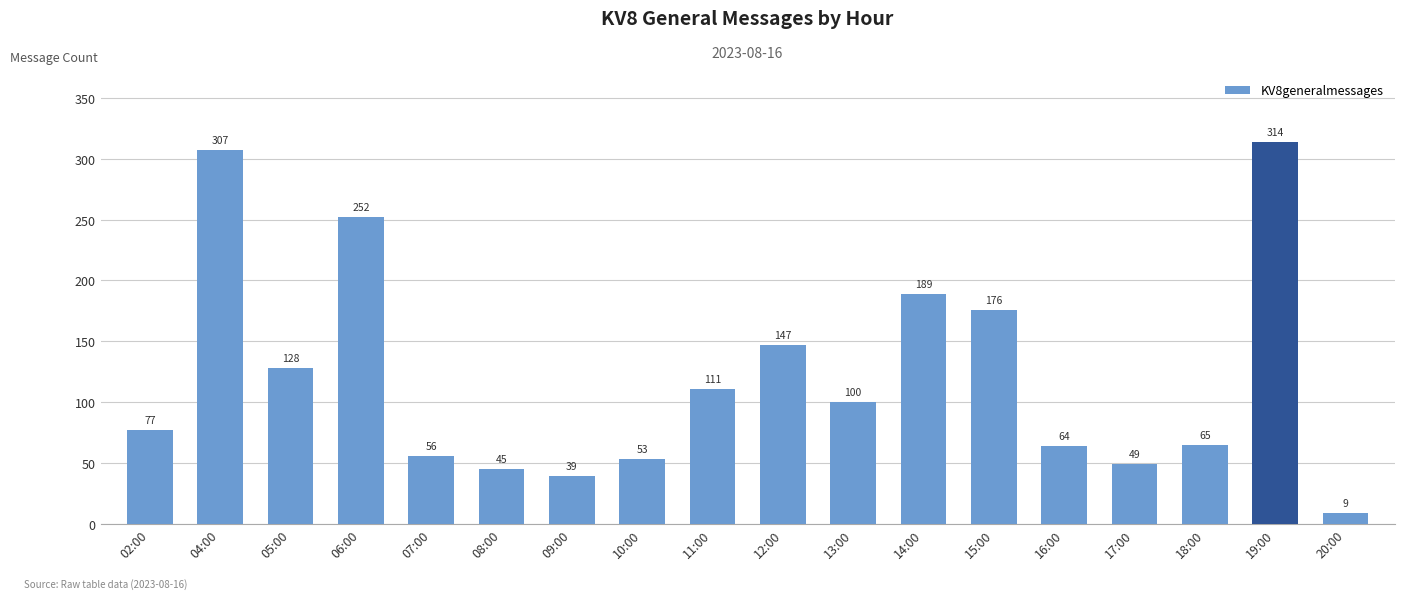

The chart shows a value of 56 at 07:00. True or false?

True